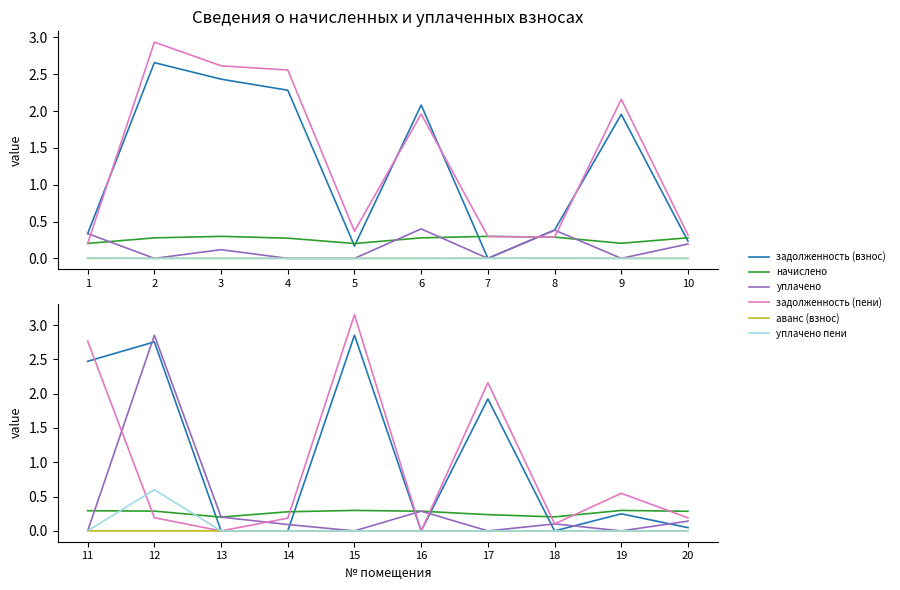

Which series has the largest range (max minus min)?

задолженность (пени)